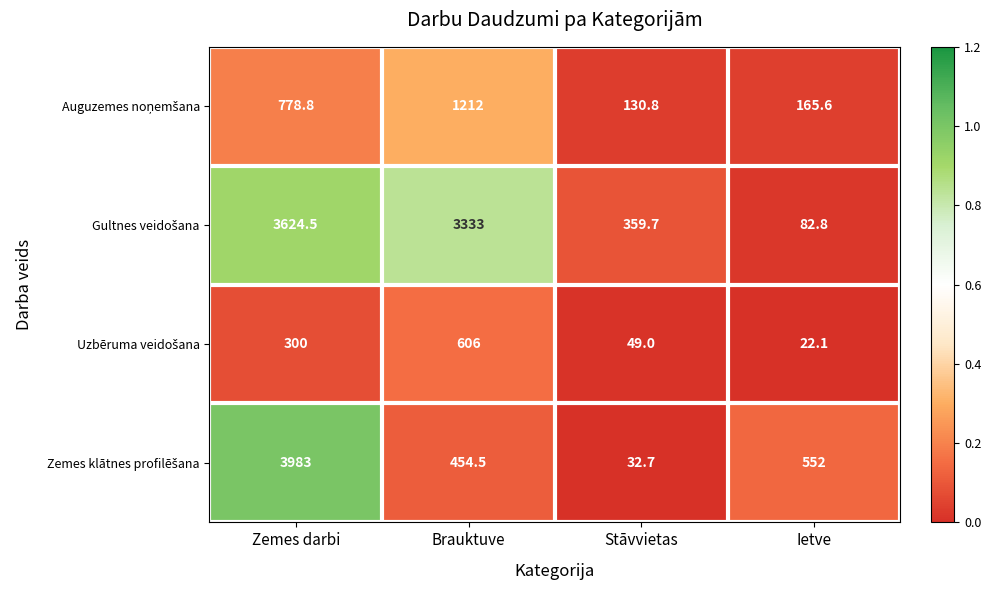

What is the difference between the highest and lowest values at Brauktuve?

2878.5